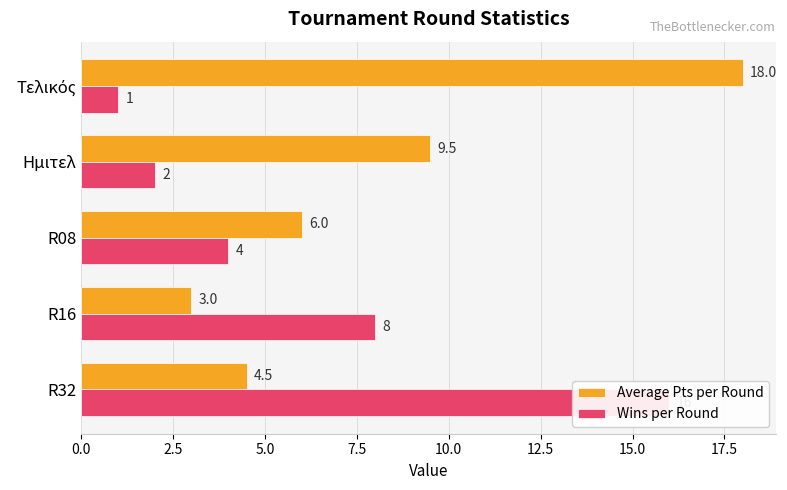

Reading right to left, extract all data points from this chart.

Average Pts per Round: 18.0	9.5	6.0	3.0	4.5
Wins per Round: 1.0	2.0	4.0	8.0	16.0